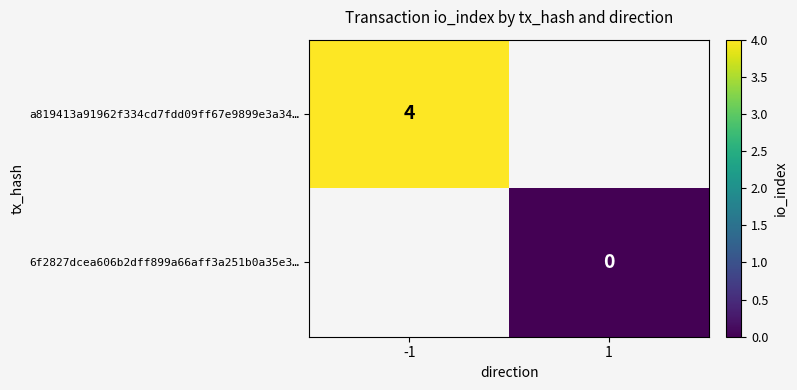

The value of a819413a91962f334cd7fdd09ff67e9899e3a34… at -1 is 1. True or false?

False